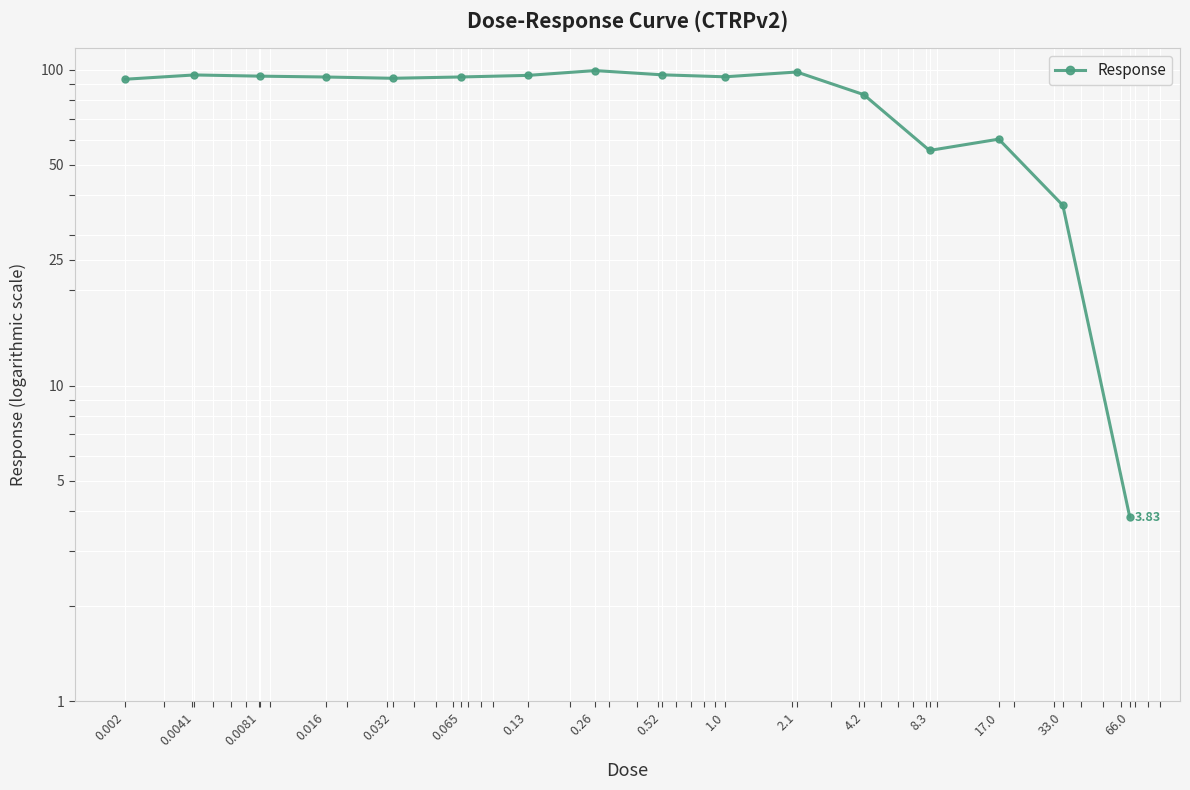

What is the smallest value displayed?

3.8